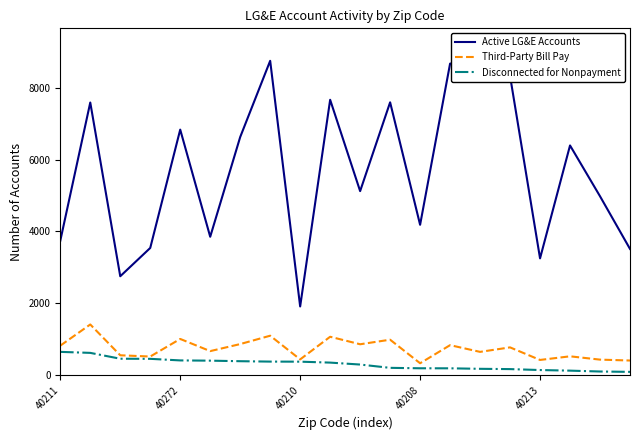

True or false: Third-Party Bill Pay and Disconnected for Nonpayment intersect in this chart.

False